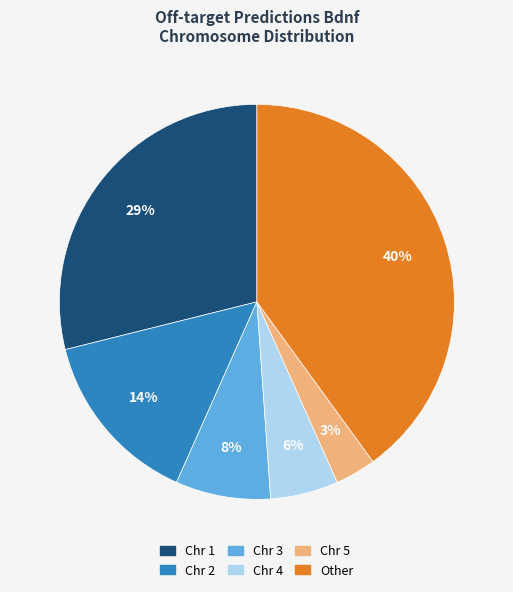

To the nearest percent, what is the average slice percentage?

17%